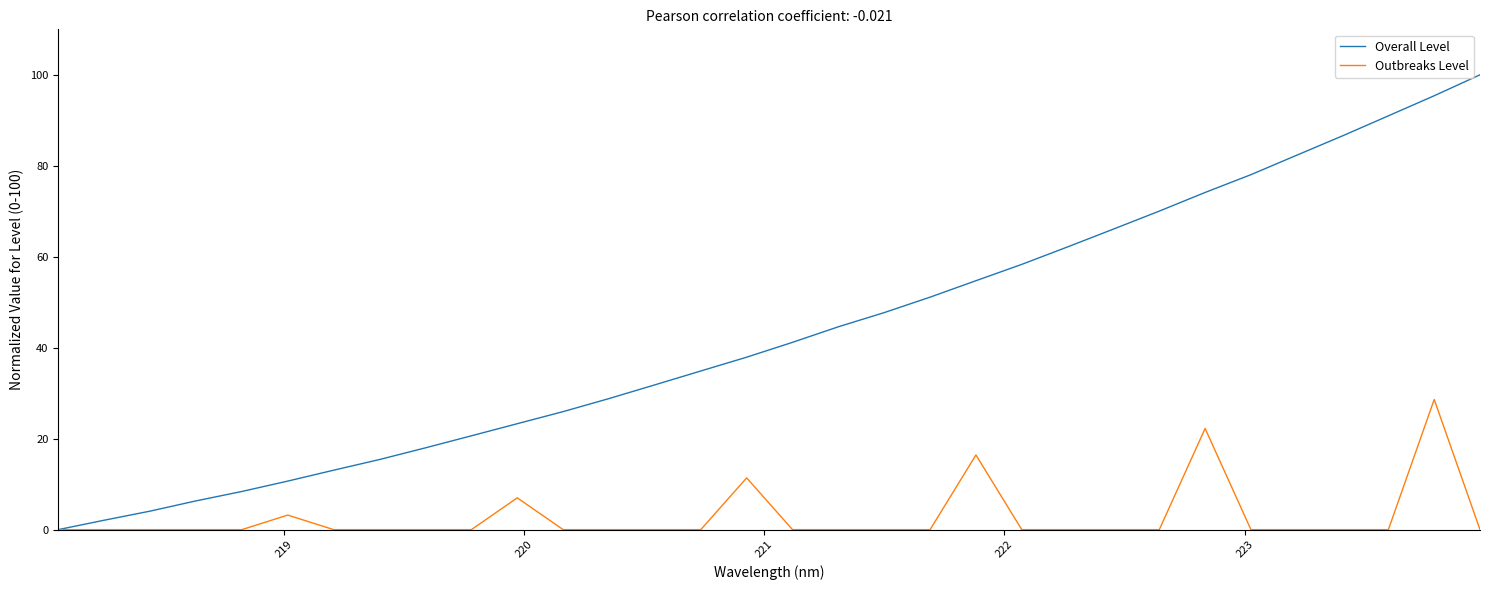

Reading left to right, list all the values displayed in this chart.

Overall Level: 0.0	2.1	4.1	6.3	8.4	10.7	13.1	15.4	18.0	20.6	23.3	25.9	28.8	31.8	34.9	37.9	41.2	44.6	47.7	51.1	54.7	58.3	62.2	66.1	70.0	74.1	78.0	82.3	86.6	91.0	95.4	100.0
Outbreaks Level: 0.0	0.0	0.0	0.0	0.0	3.2	0.0	0.0	0.0	0.0	7.0	0.0	0.0	0.0	0.0	11.4	0.0	0.0	0.0	0.0	16.4	0.0	0.0	0.0	0.0	22.2	0.0	0.0	0.0	0.0	28.6	0.0